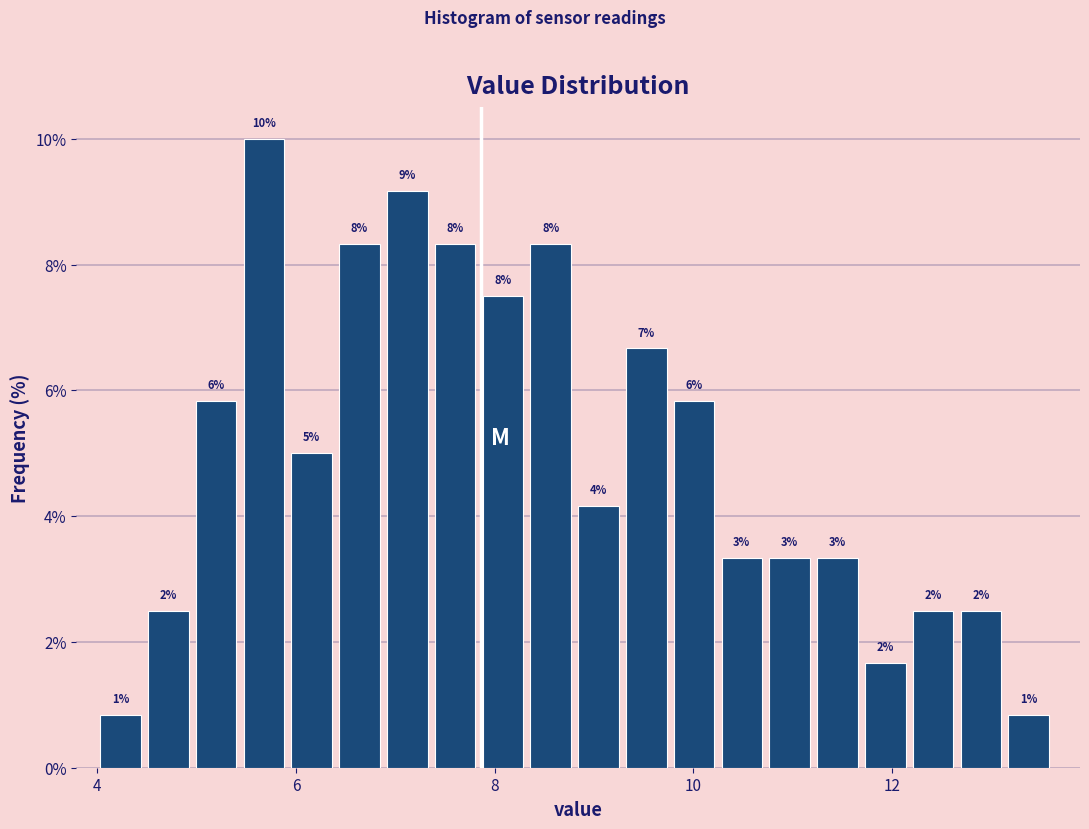

Read against the x-axis, roughly where is the centre of the tallest bar?

5.6